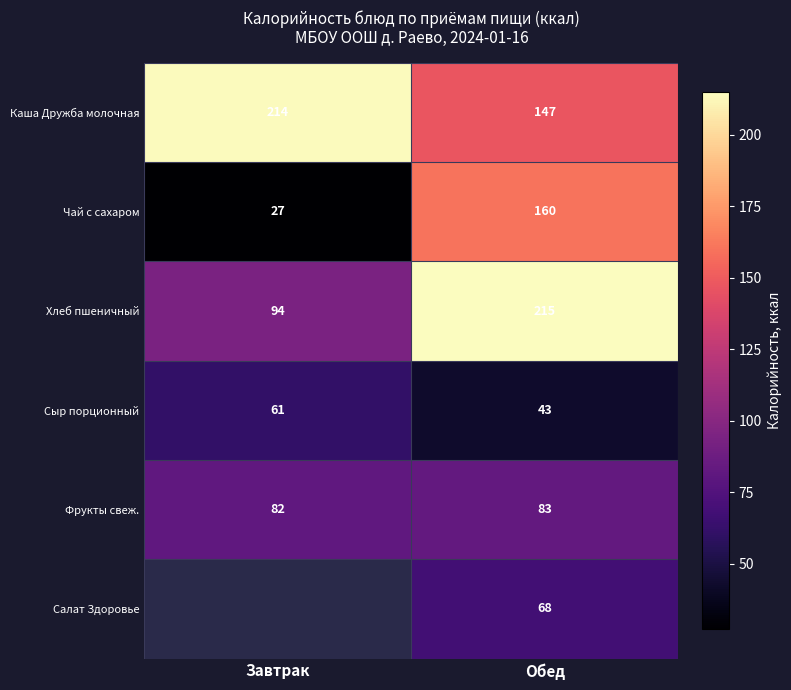

List the labels in order of Чай с сахаром value, largest first.

Обед, Завтрак